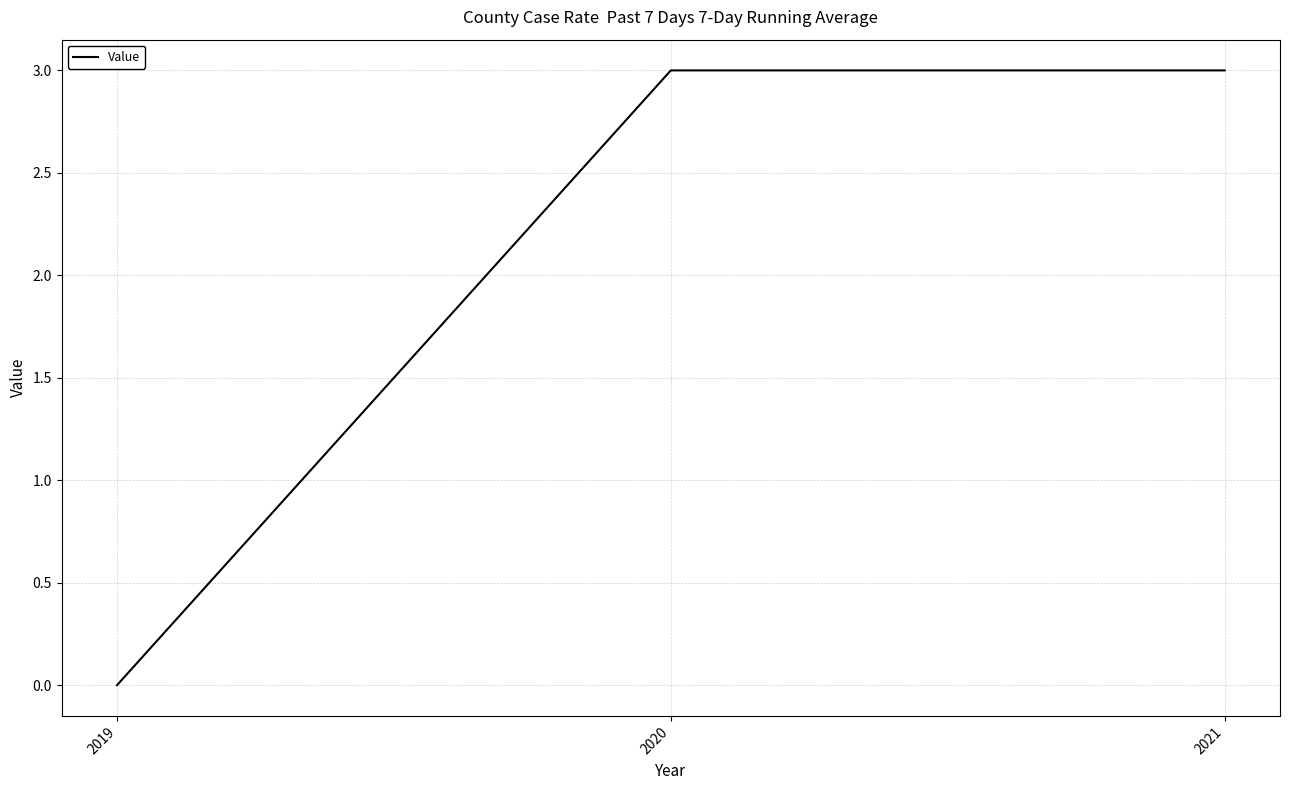

True or false: the data shows 3 at 2021.

True